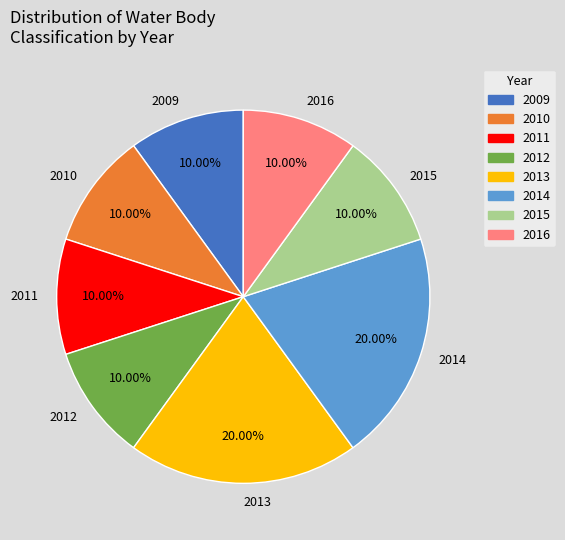

How many slices are in this pie chart?

8